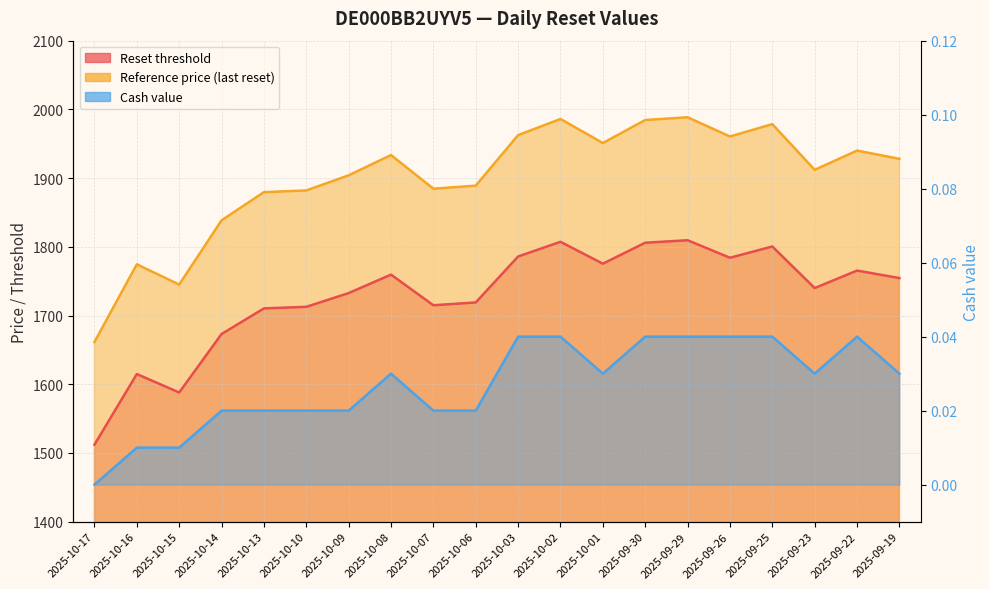

Which series has the widest spread of values?

Reference price (last reset)